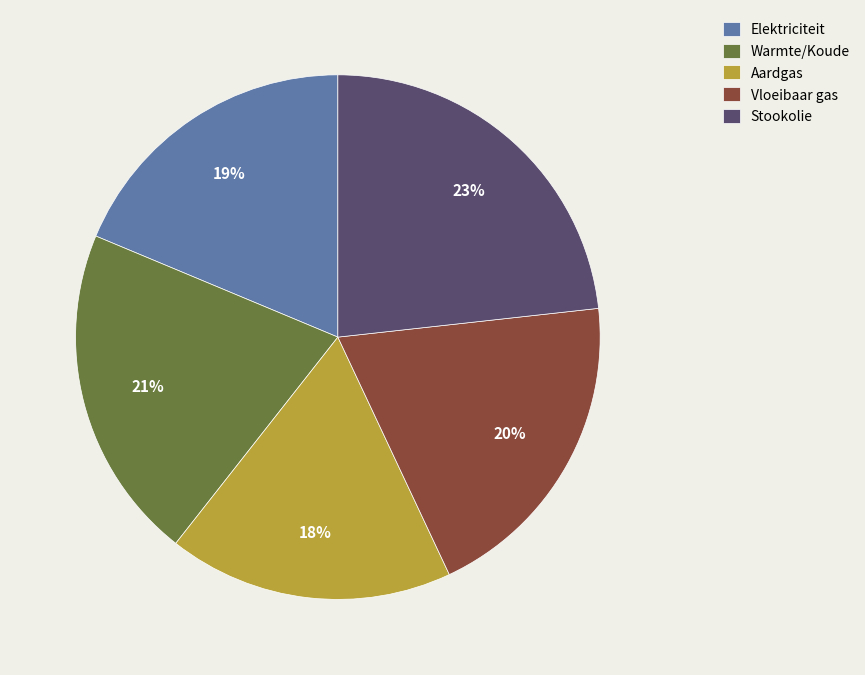

How many segments does this pie chart have?

5